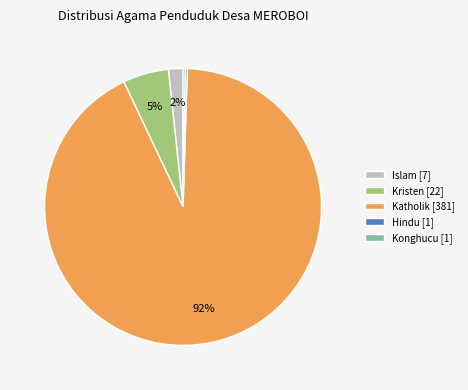

Is the sum of Kristen [22] and Katholik [381] greater than half?

Yes